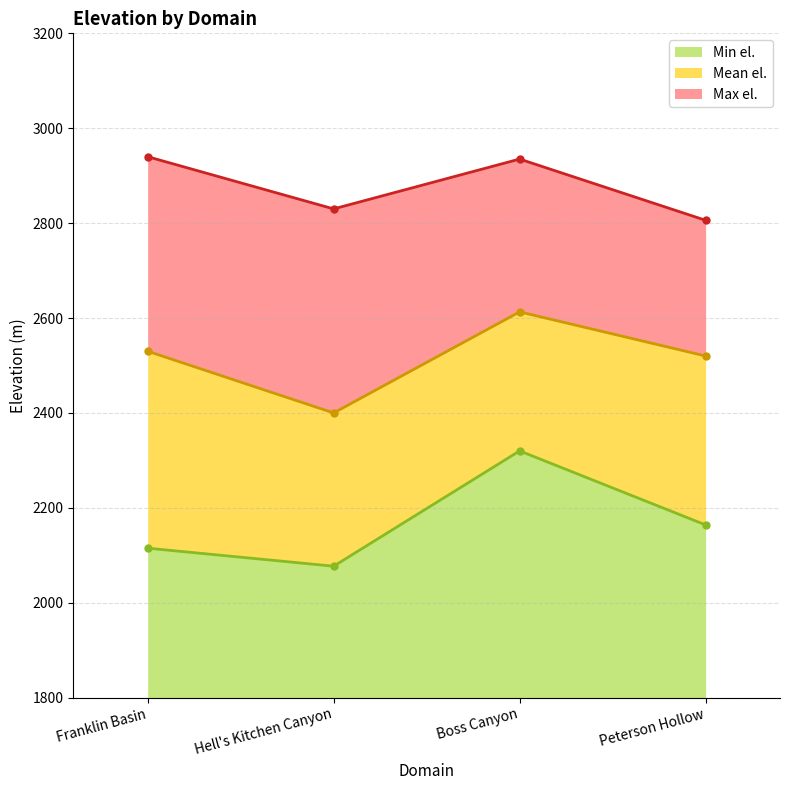

What is the value of the Mean el. point at the 3rd from the left?

2613